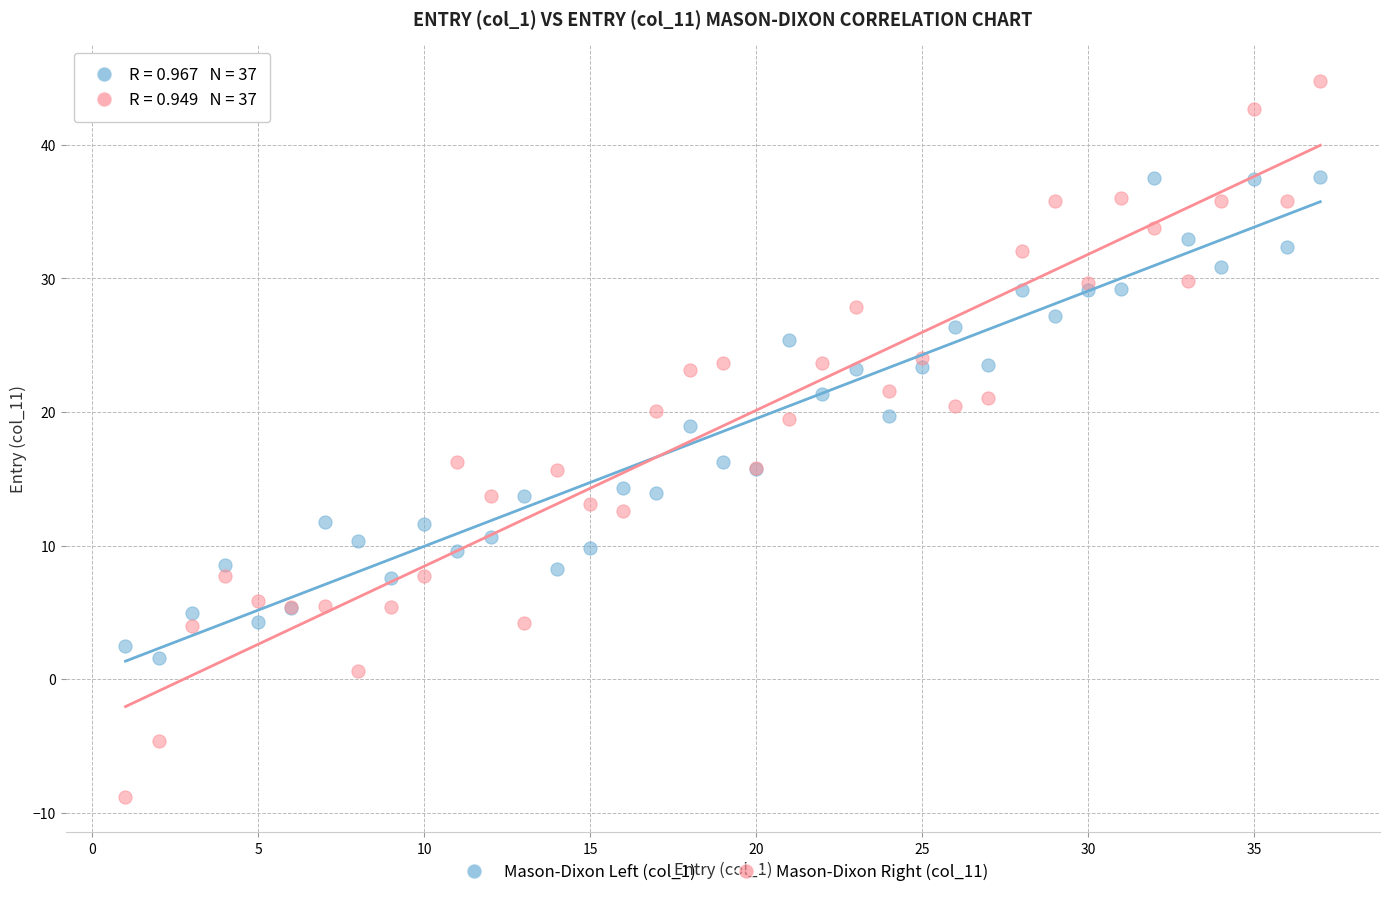

What is the X range (max minus min) for the scatter plot?

36.0